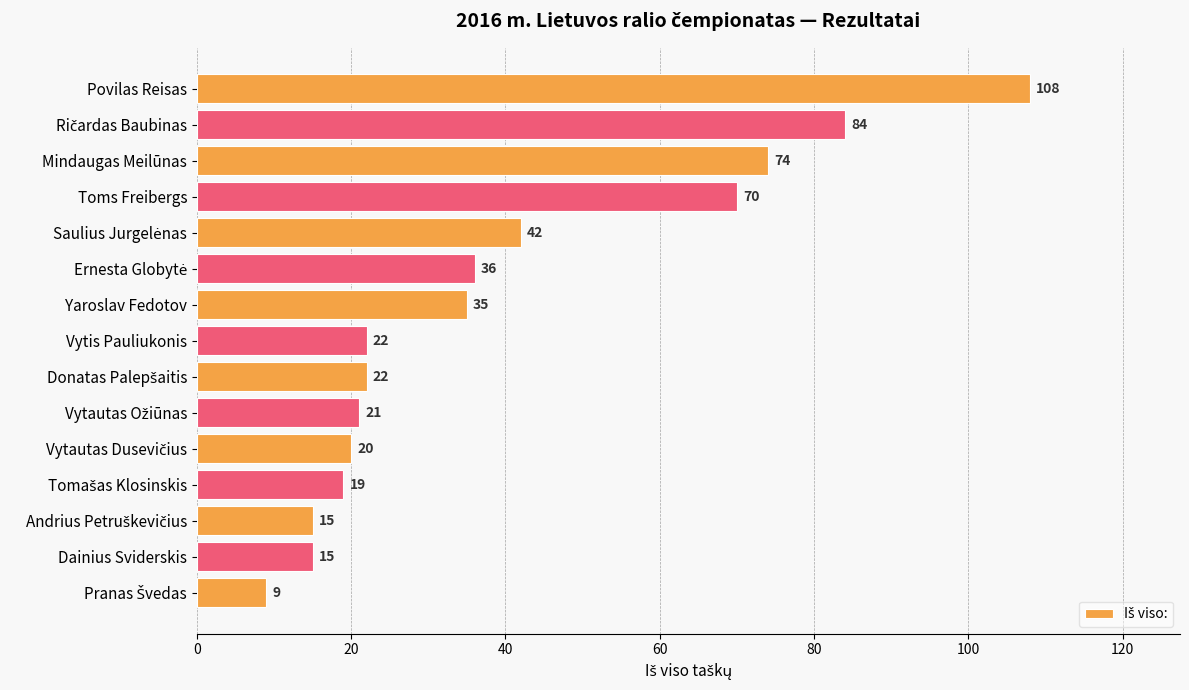

At which label is the value closest to 58?

Toms Freibergs